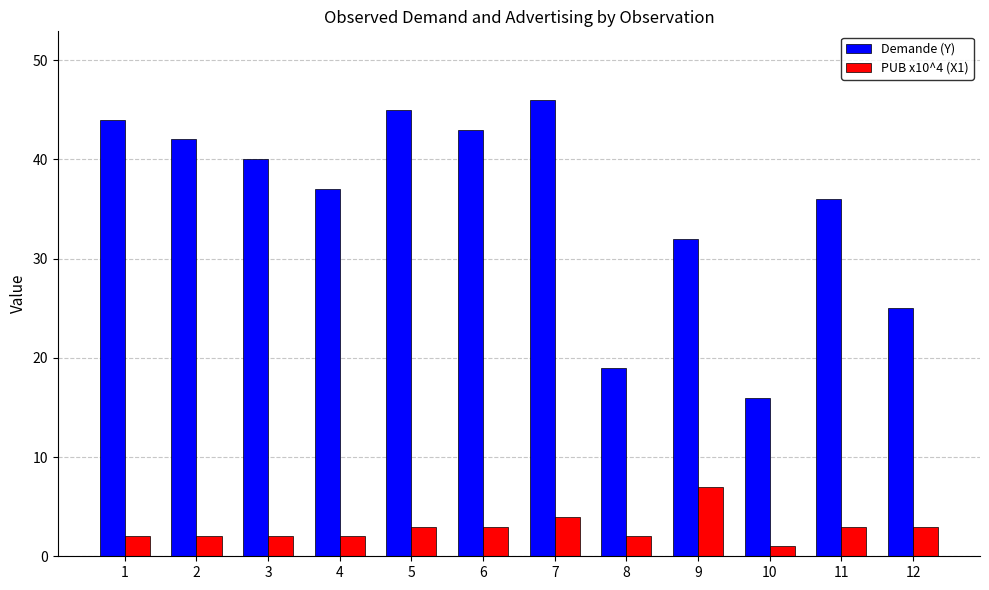

Is it true that Demande (Y) equals 21 at 6?

False